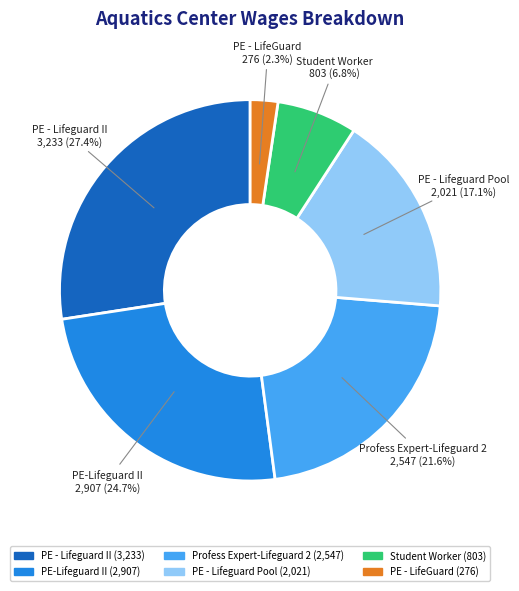

Rank the categories by value from highest to lowest.

PE - Lifeguard II, PE-Lifeguard II, Profess Expert-Lifeguard 2, PE - Lifeguard Pool, Student Worker, PE - LifeGuard